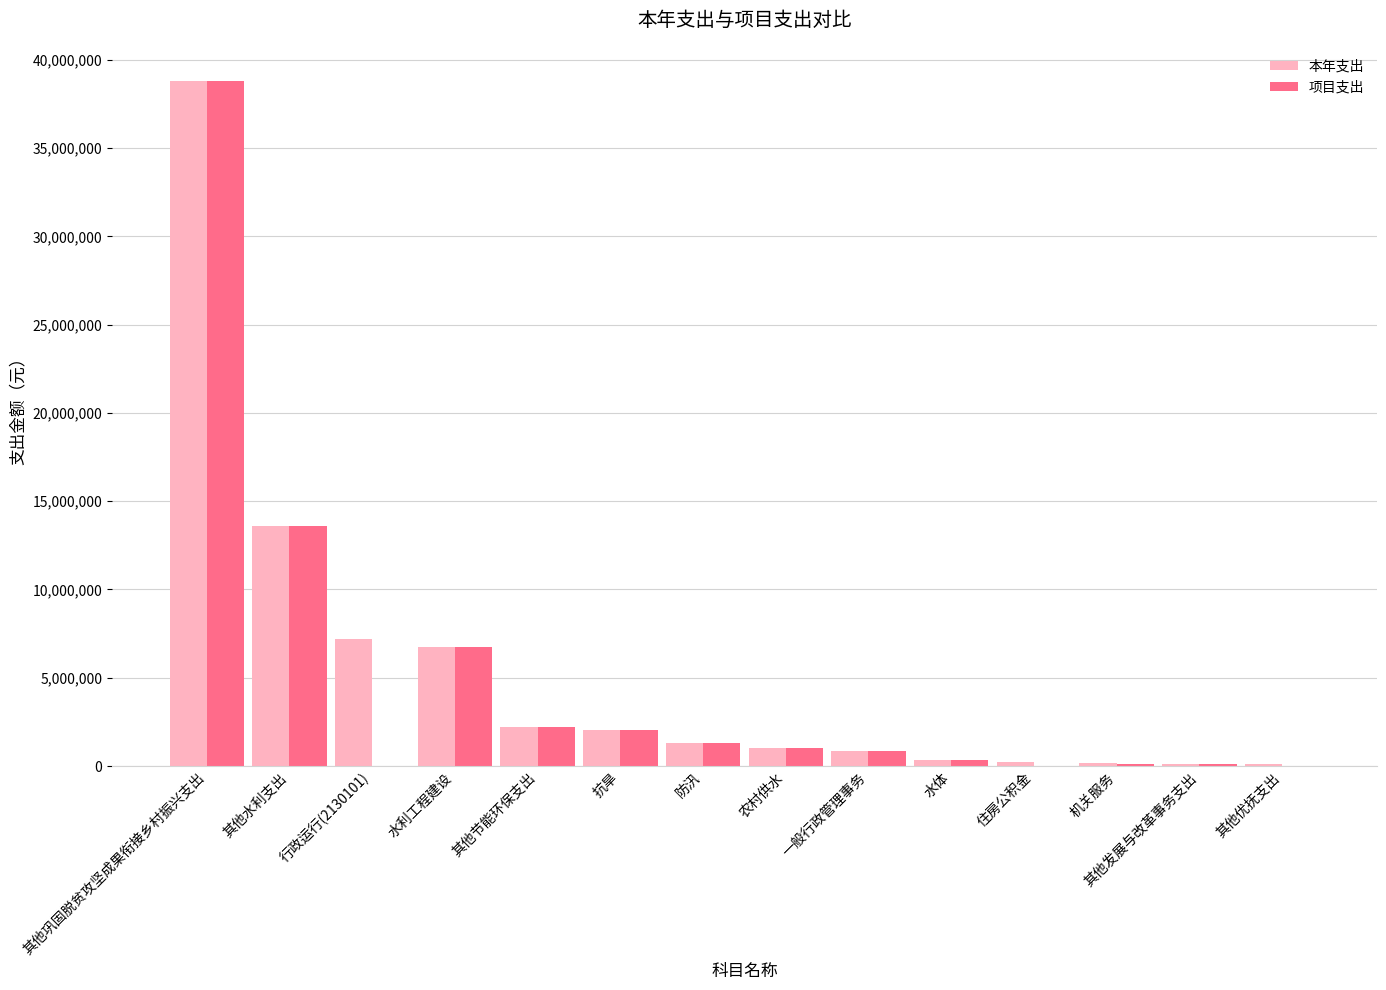

What value does the 本年支出 series have at 一般行政管理事务?

840000.0